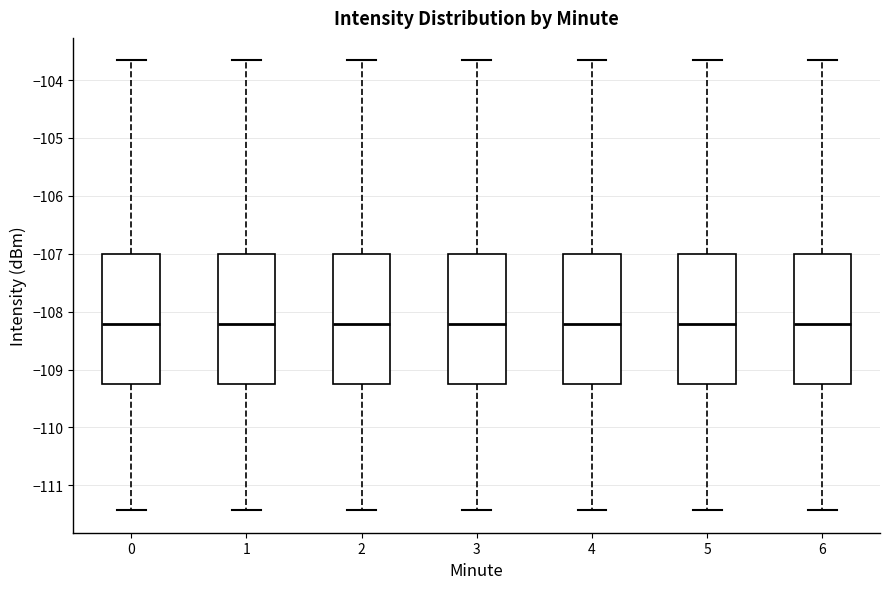

Reading left to right, transcribe this box plot: for each box, give where its median line is, the range the box spans, and where its two whiskers end, as read against the y-axis. The values are not printed on the chart, so give them approximately, as read against the axis.

0: median -108.2, box -109.3 to -107.0, whiskers -111.4 to -103.7
1: median -108.2, box -109.3 to -107.0, whiskers -111.4 to -103.7
2: median -108.2, box -109.3 to -107.0, whiskers -111.4 to -103.7
3: median -108.2, box -109.3 to -107.0, whiskers -111.4 to -103.7
4: median -108.2, box -109.3 to -107.0, whiskers -111.4 to -103.7
5: median -108.2, box -109.3 to -107.0, whiskers -111.4 to -103.7
6: median -108.2, box -109.3 to -107.0, whiskers -111.4 to -103.7